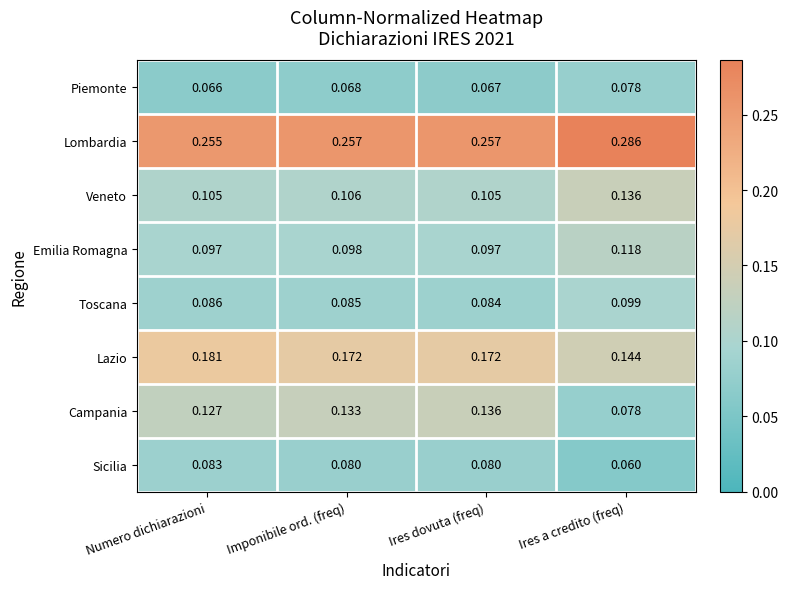

Which category has the highest value across all series?

Ires a credito (freq)